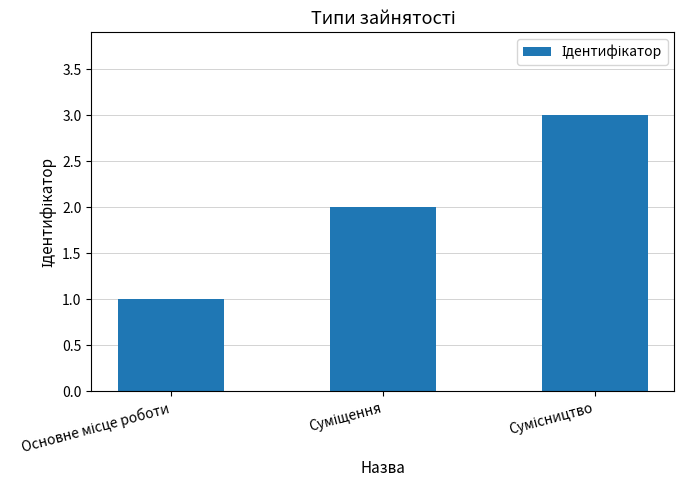

What is the maximum value shown in the chart?

3